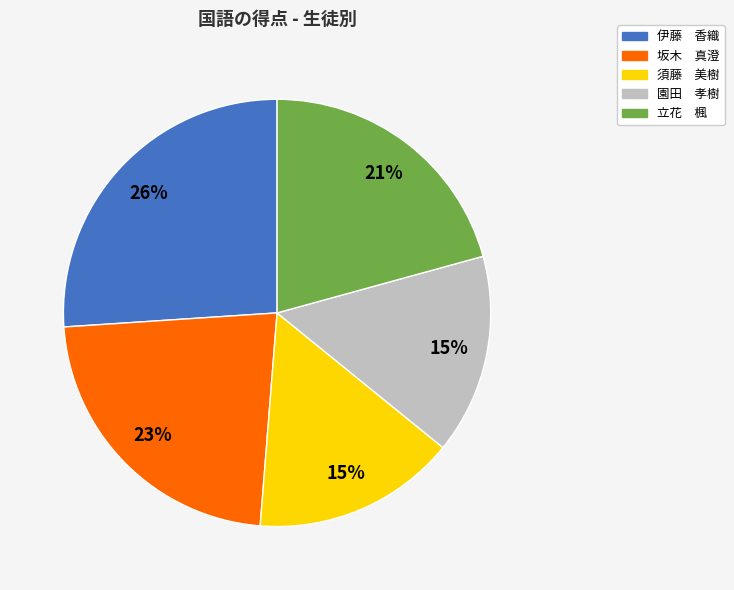

What is the largest slice in the pie chart?

伊藤 香織